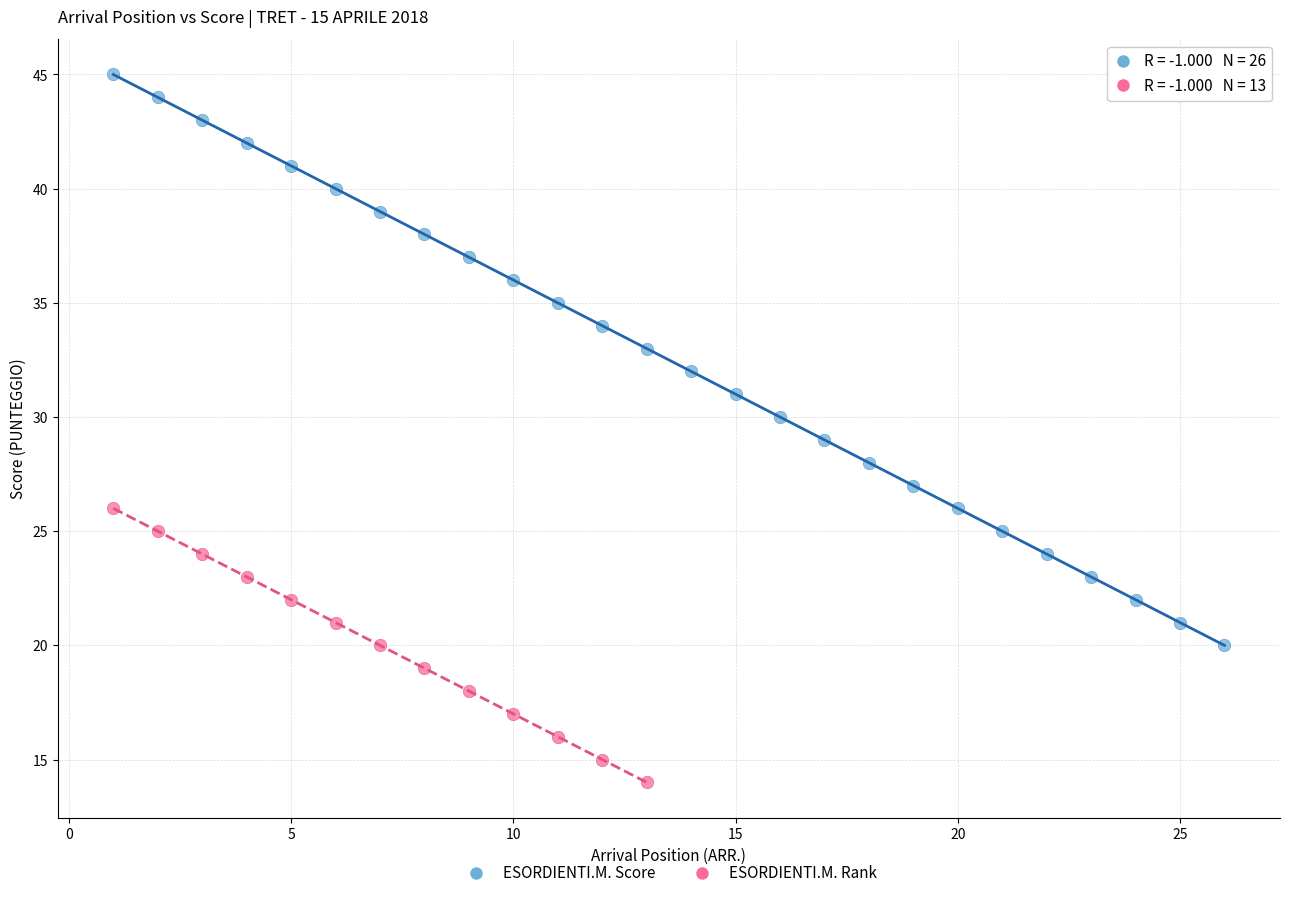

Which series has the largest Y range (max minus min)?

ESORDIENTI.M. Score